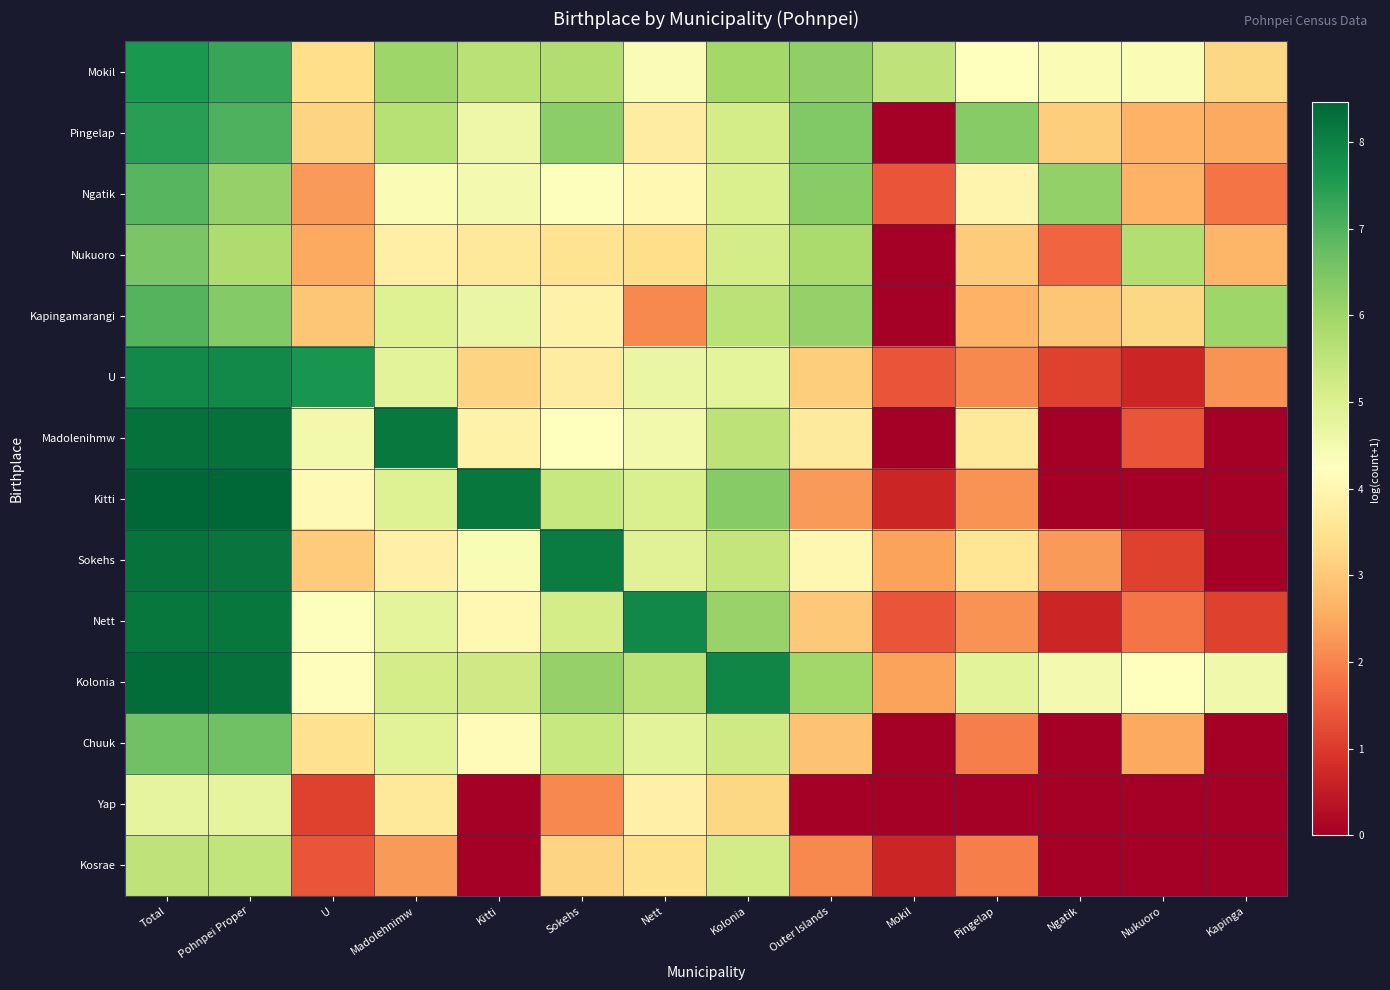

Between Madolehnimw and Pingelap, which series saw the biggest shift?

Madolenihmw